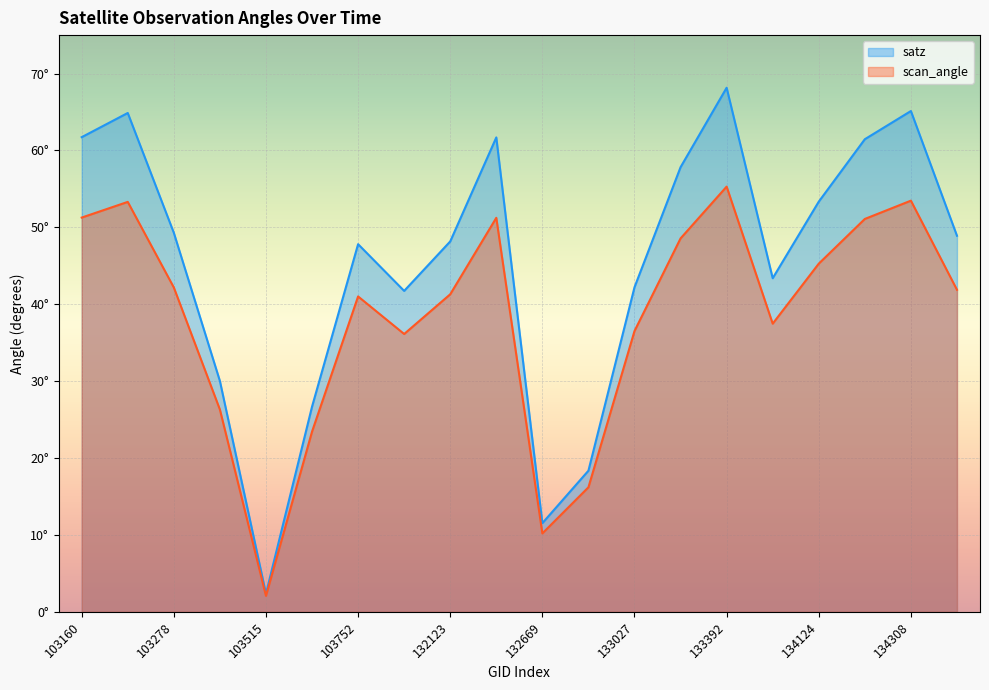

Reading left to right, extract all data points from this chart.

satz: 61.7	64.9	49.3	30.0	2.3	26.7	47.8	41.7	48.2	61.7	11.5	18.4	42.2	57.8	68.2	43.4	53.3	61.5	65.1	48.9
scan_angle: 51.3	53.3	42.2	26.3	2.1	23.4	41.0	36.1	41.3	51.2	10.2	16.2	36.5	48.6	55.3	37.5	45.3	51.1	53.5	41.9